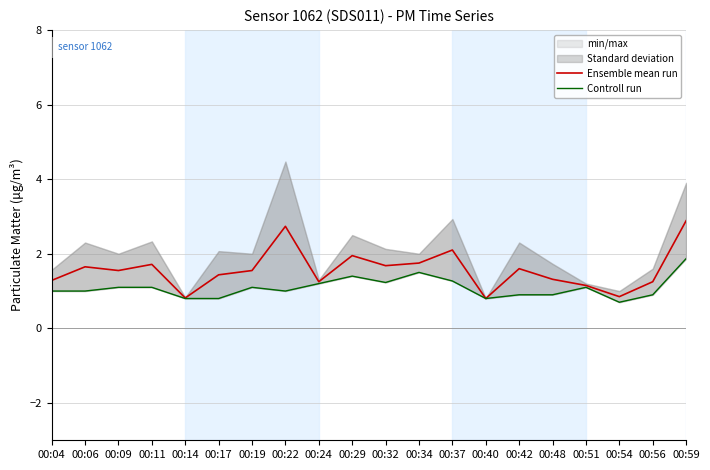

Where is the first local maximum for Controll run?

00:19